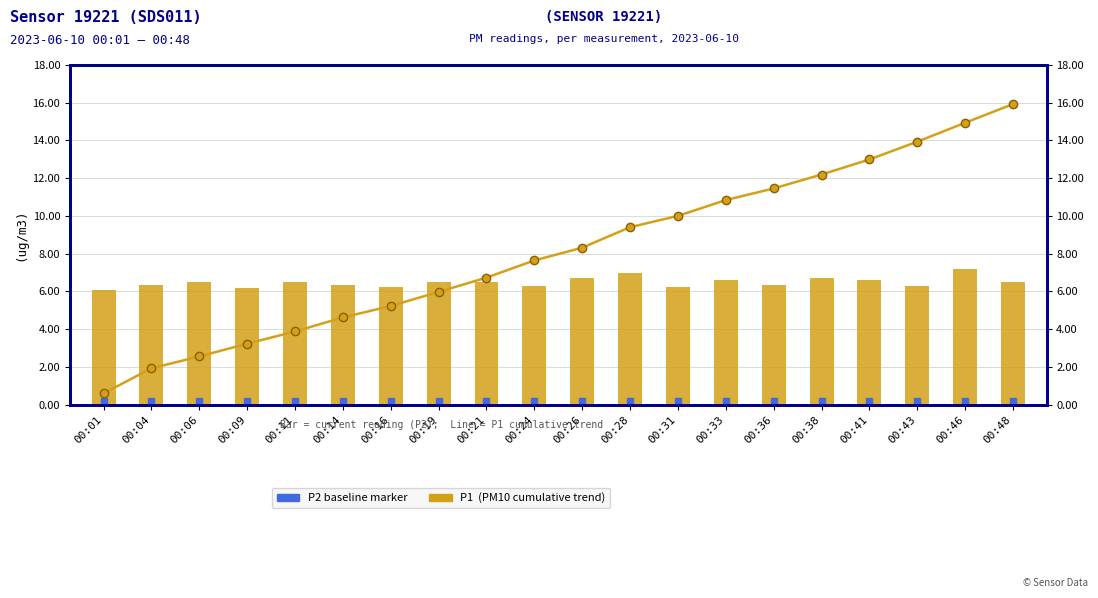

At which label does P1 (cumulative trend) reach its minimum?

00:01